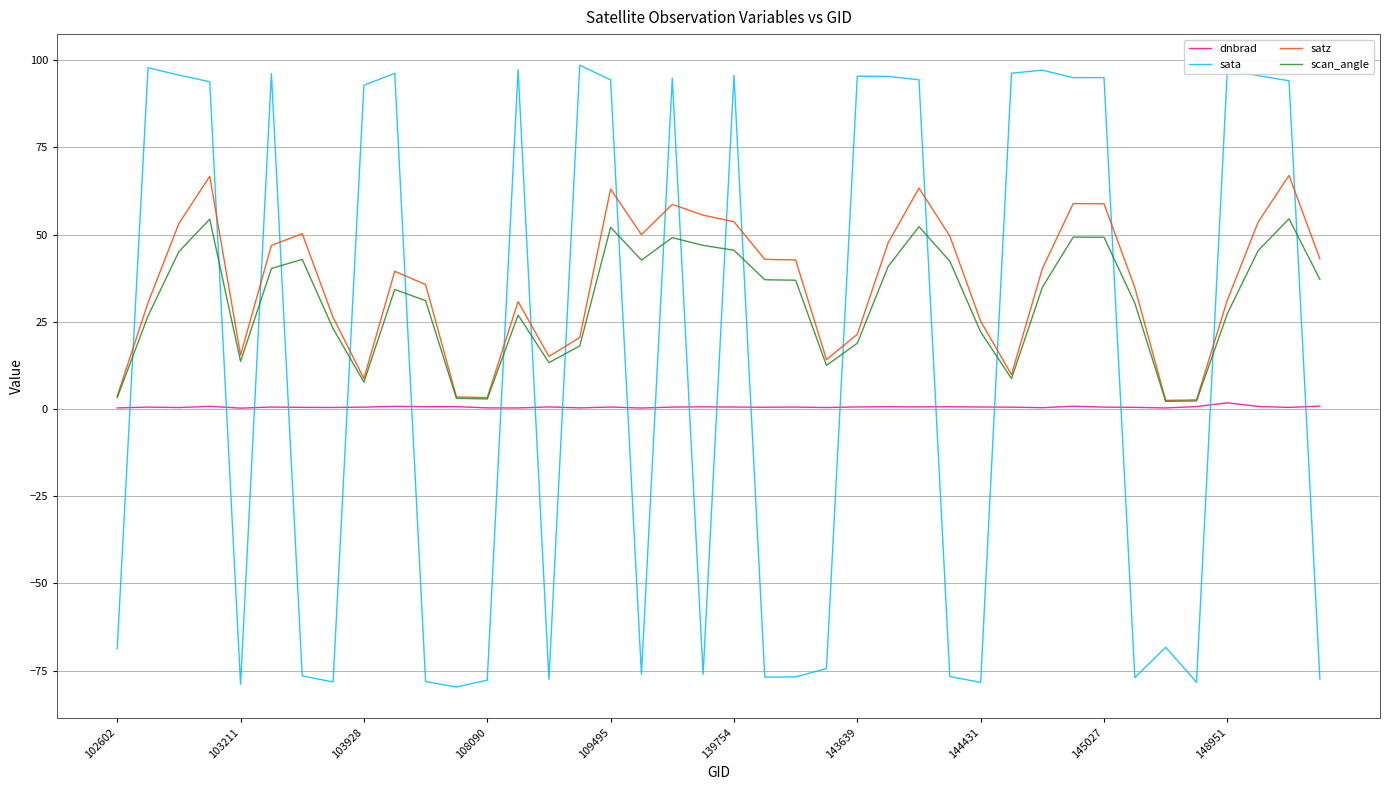

Which series has the widest spread of values?

sata